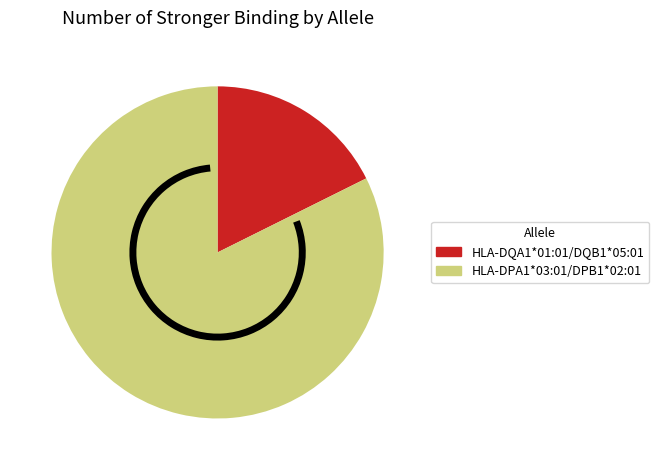

Which has a higher value, HLA-DPA1*03:01/DPB1*02:01 or HLA-DQA1*01:01/DQB1*05:01?

HLA-DPA1*03:01/DPB1*02:01